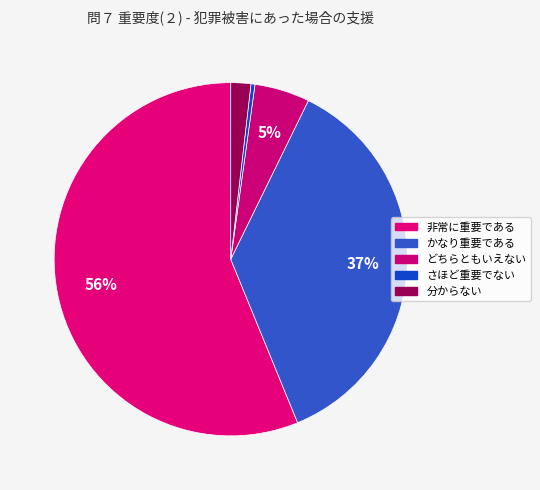

To the nearest percent, what percentage of the pie is 非常に重要である?

56%